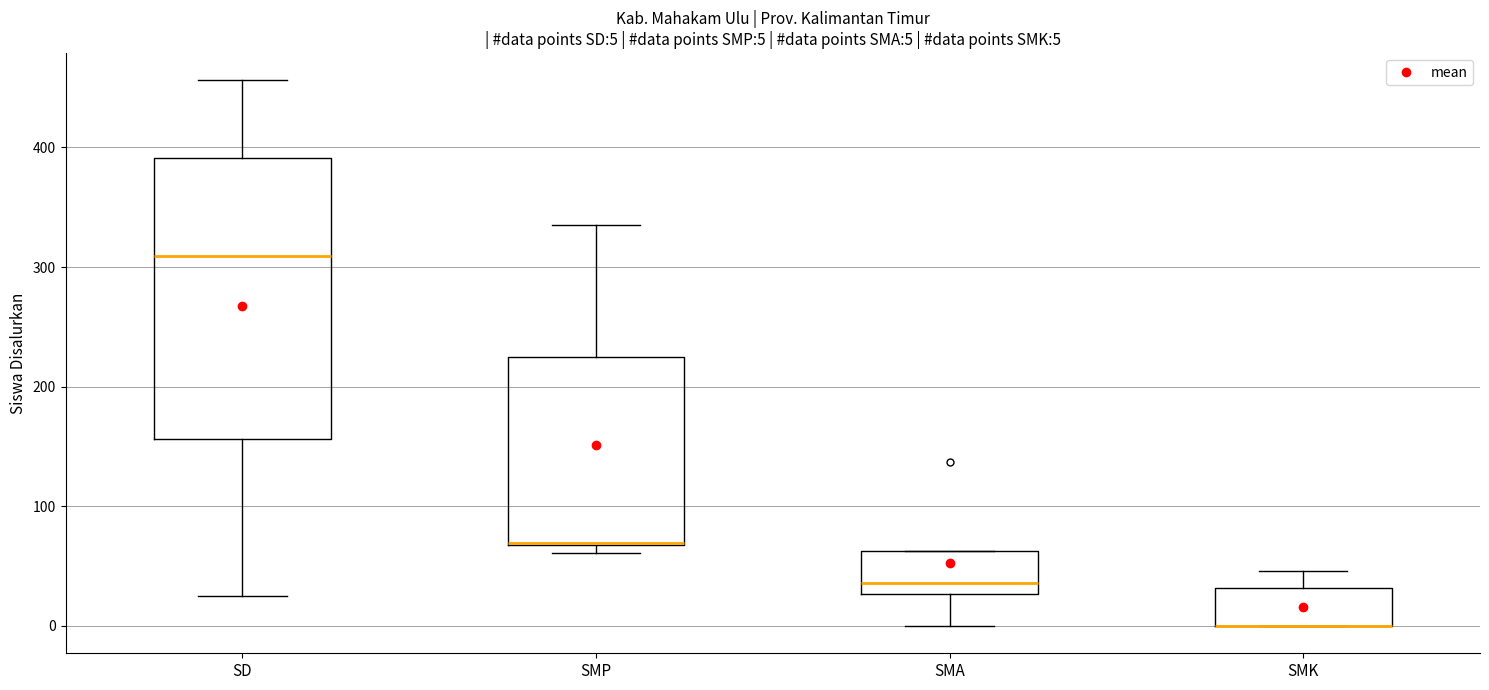

Which box is the tallest, from its lower edge to its upper edge?

SD